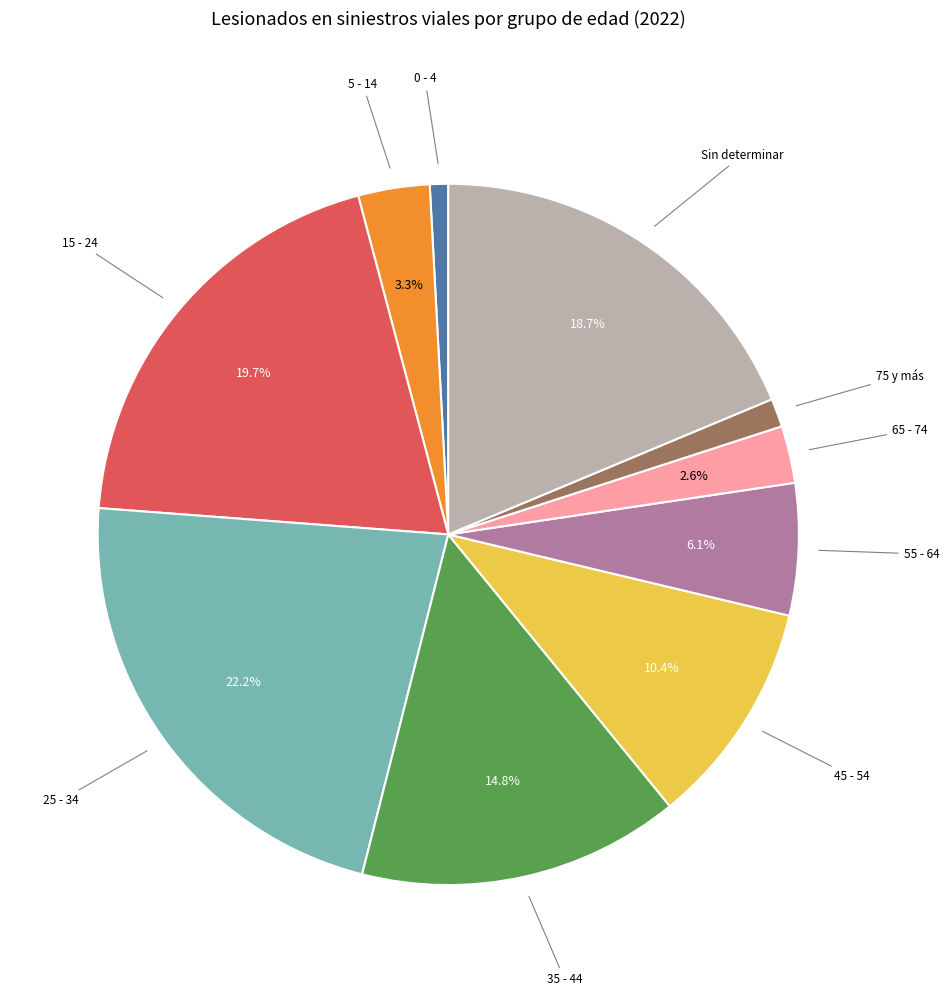

Is there a majority slice in this chart?

No